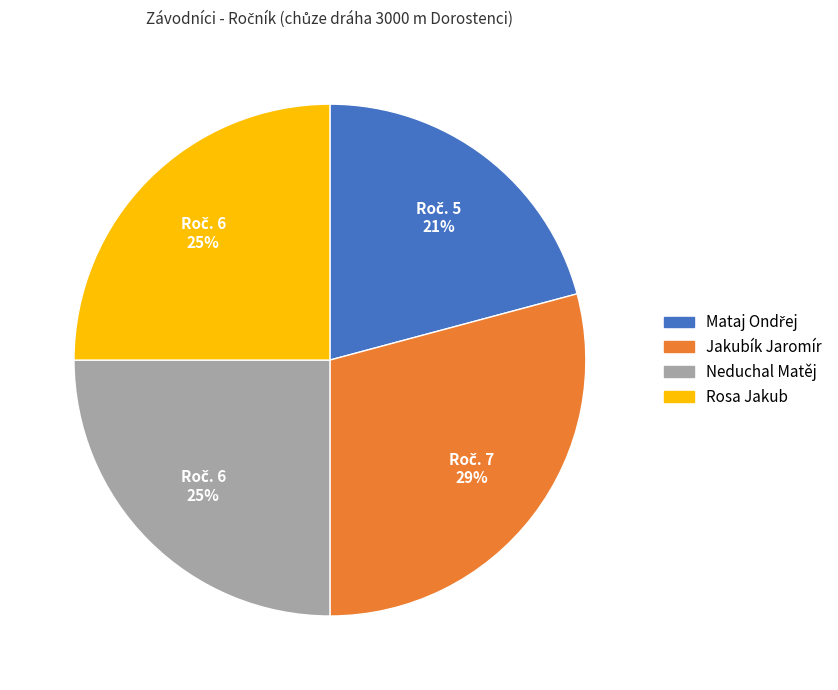

Which slice is the largest?

Jakubík Jaromír